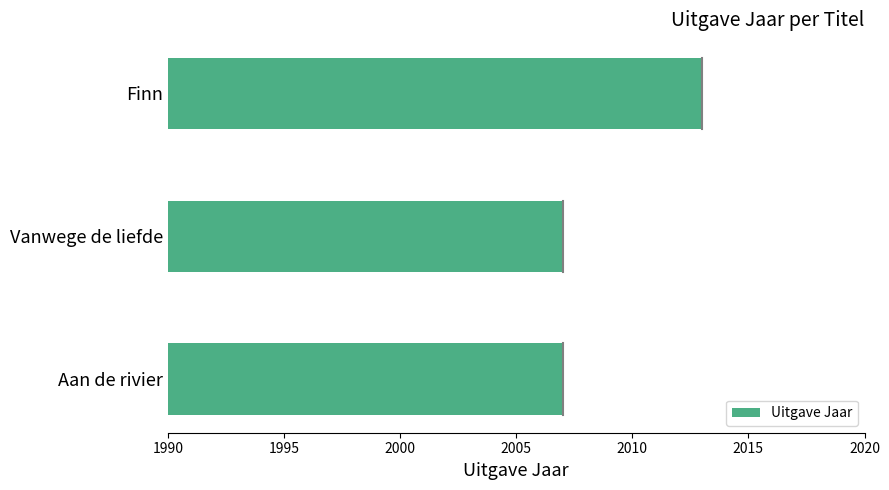

What is the smallest value displayed?

2007